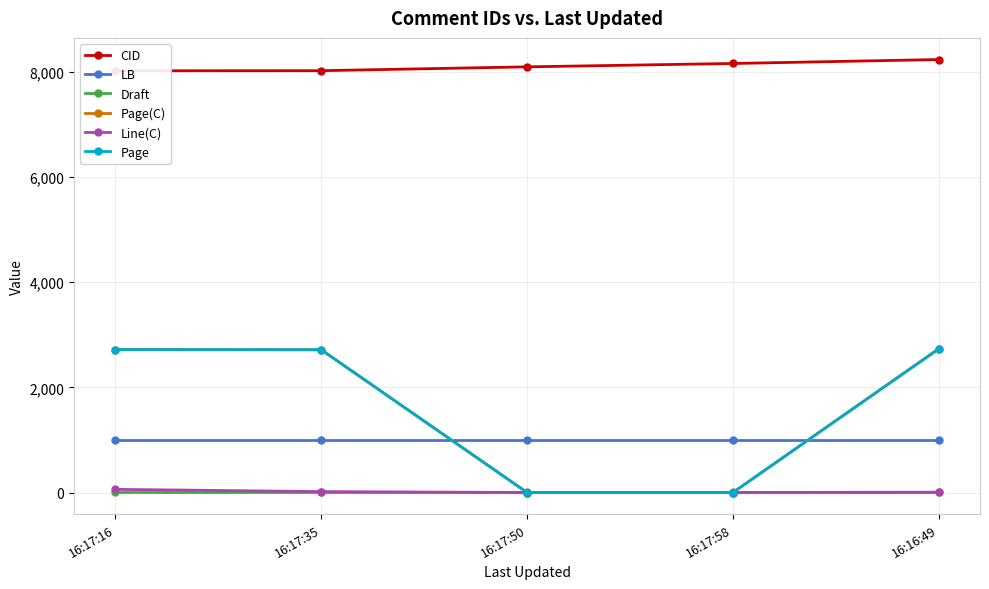

Which label corresponds to the smallest value in the chart?

16:17:50